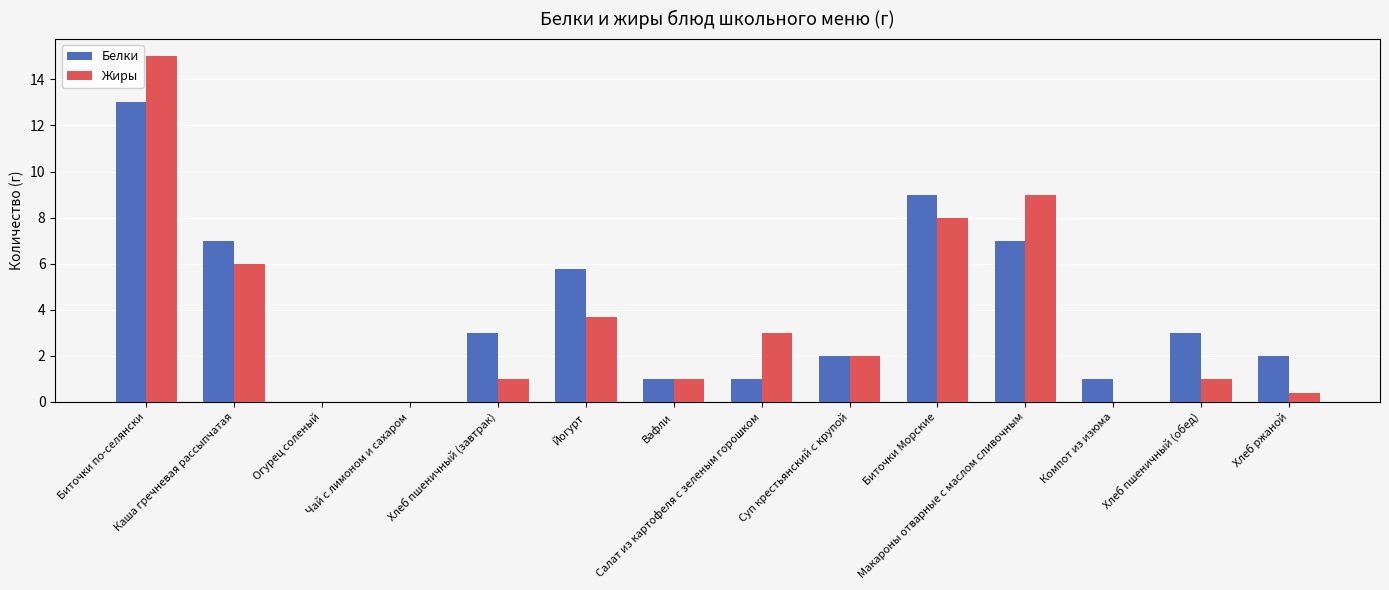

How many categories are shown in the chart?

14